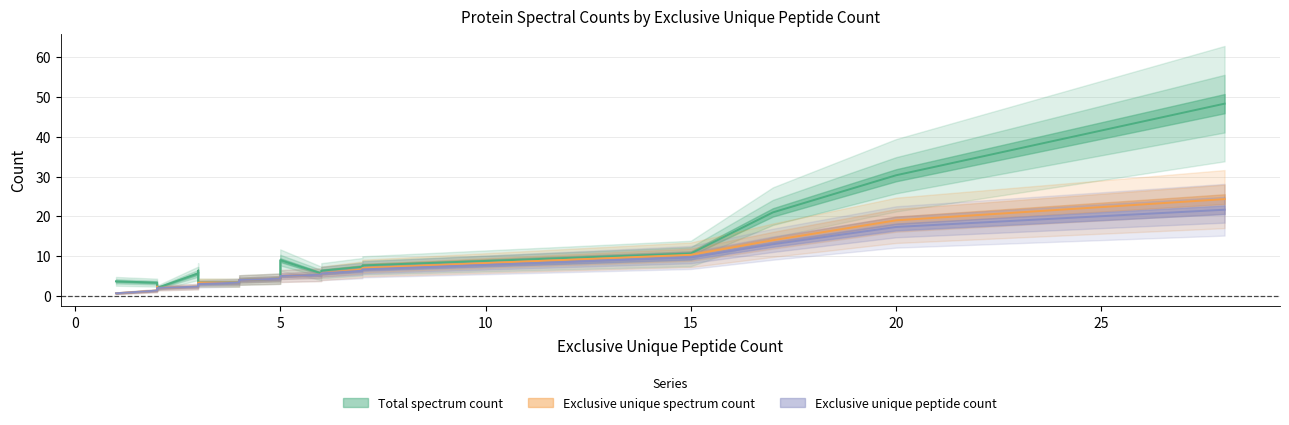

Between 1 and 6, which is larger?

6